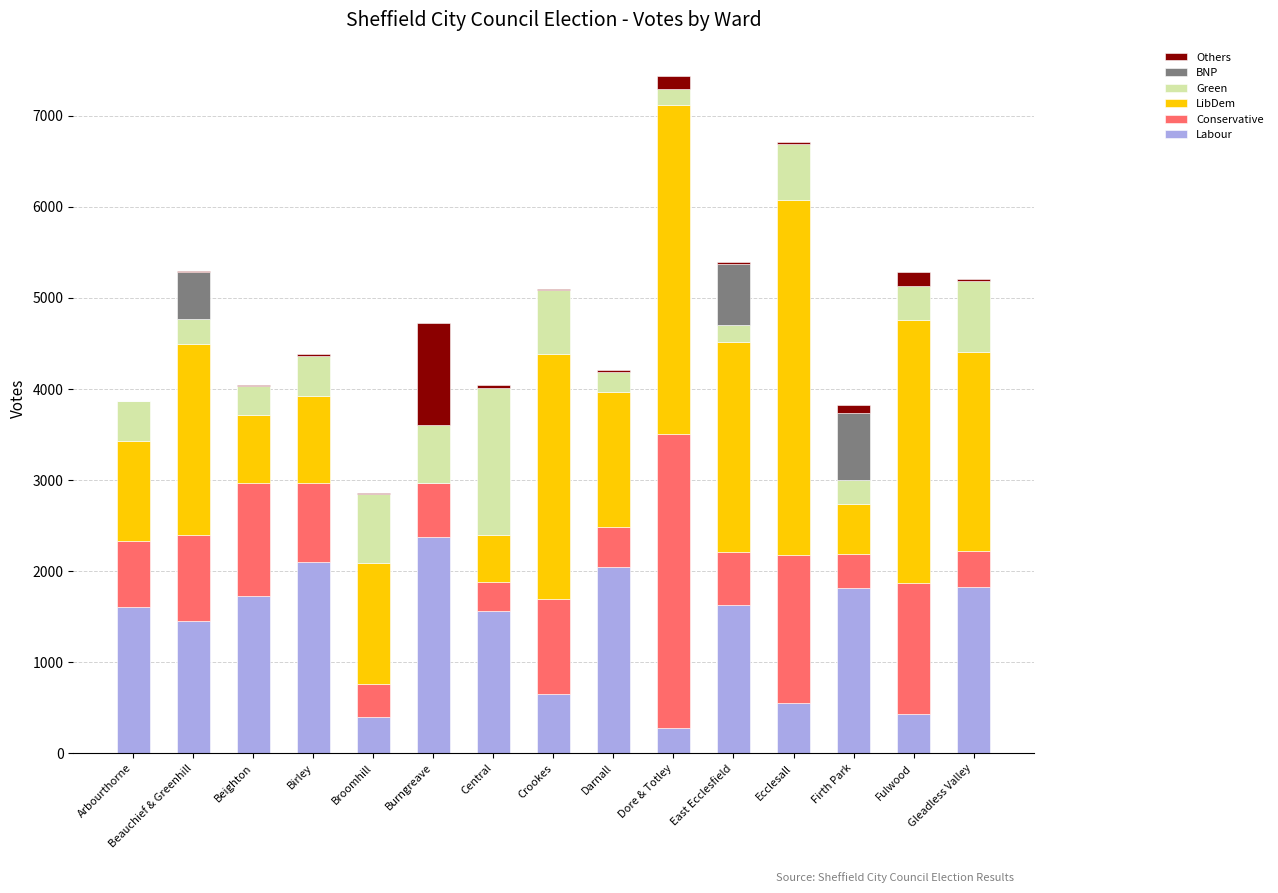

What is the sum of all Labour values?

20415